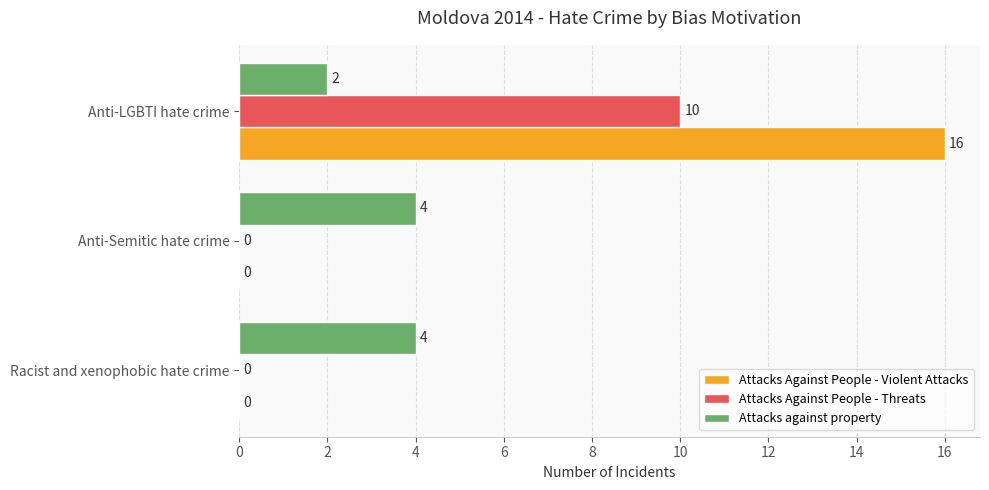

Which category has the highest value across all series?

Anti-LGBTI hate crime